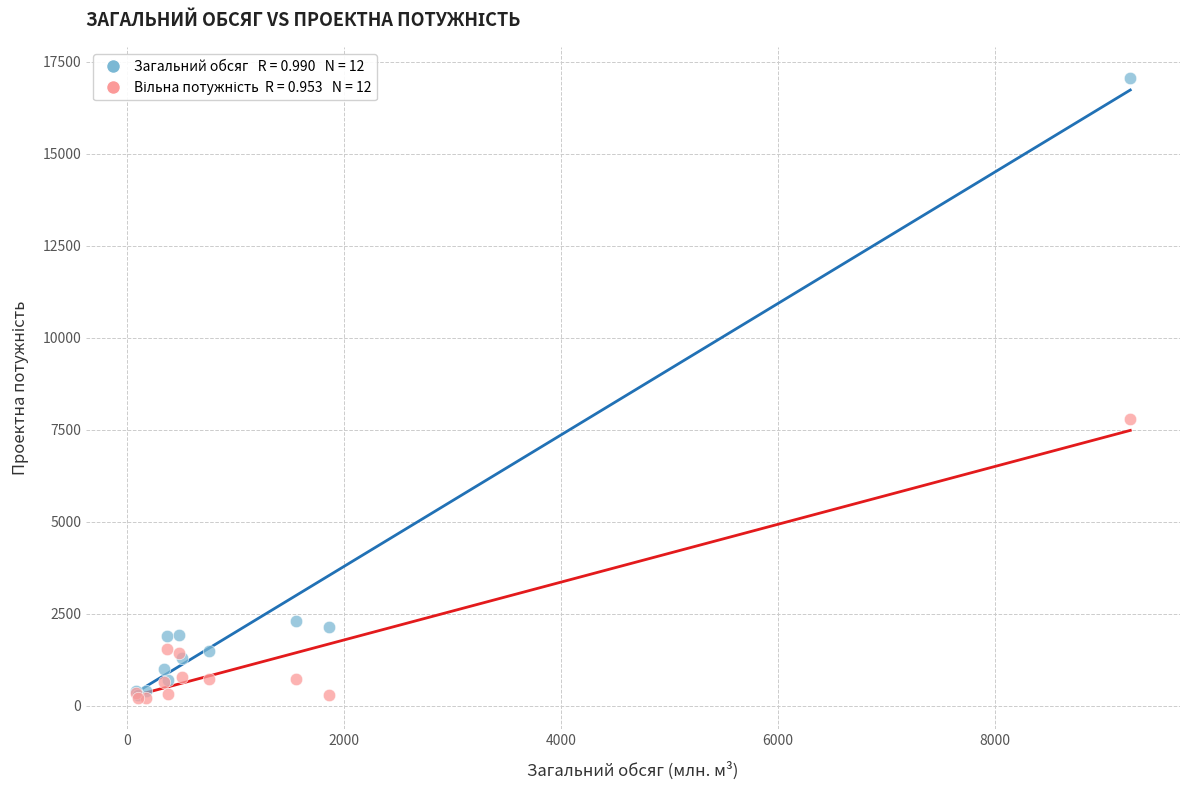

Across all series, what Y value is closest to 8631?

7803.5